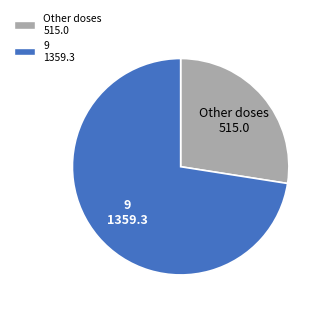

Is there a majority slice in this chart?

Yes